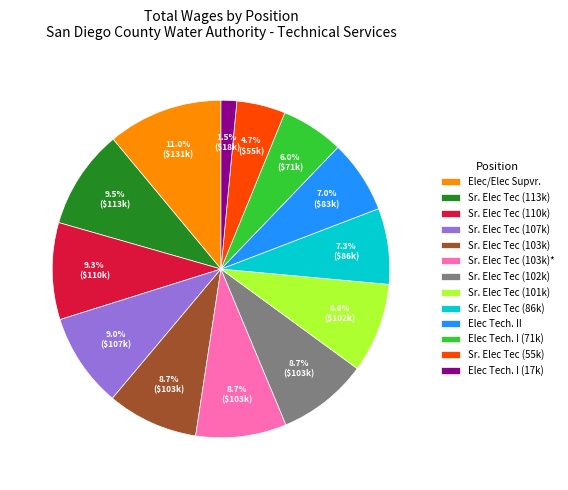

Which category has the smallest portion of the pie?

Elec Tech. I (17k)